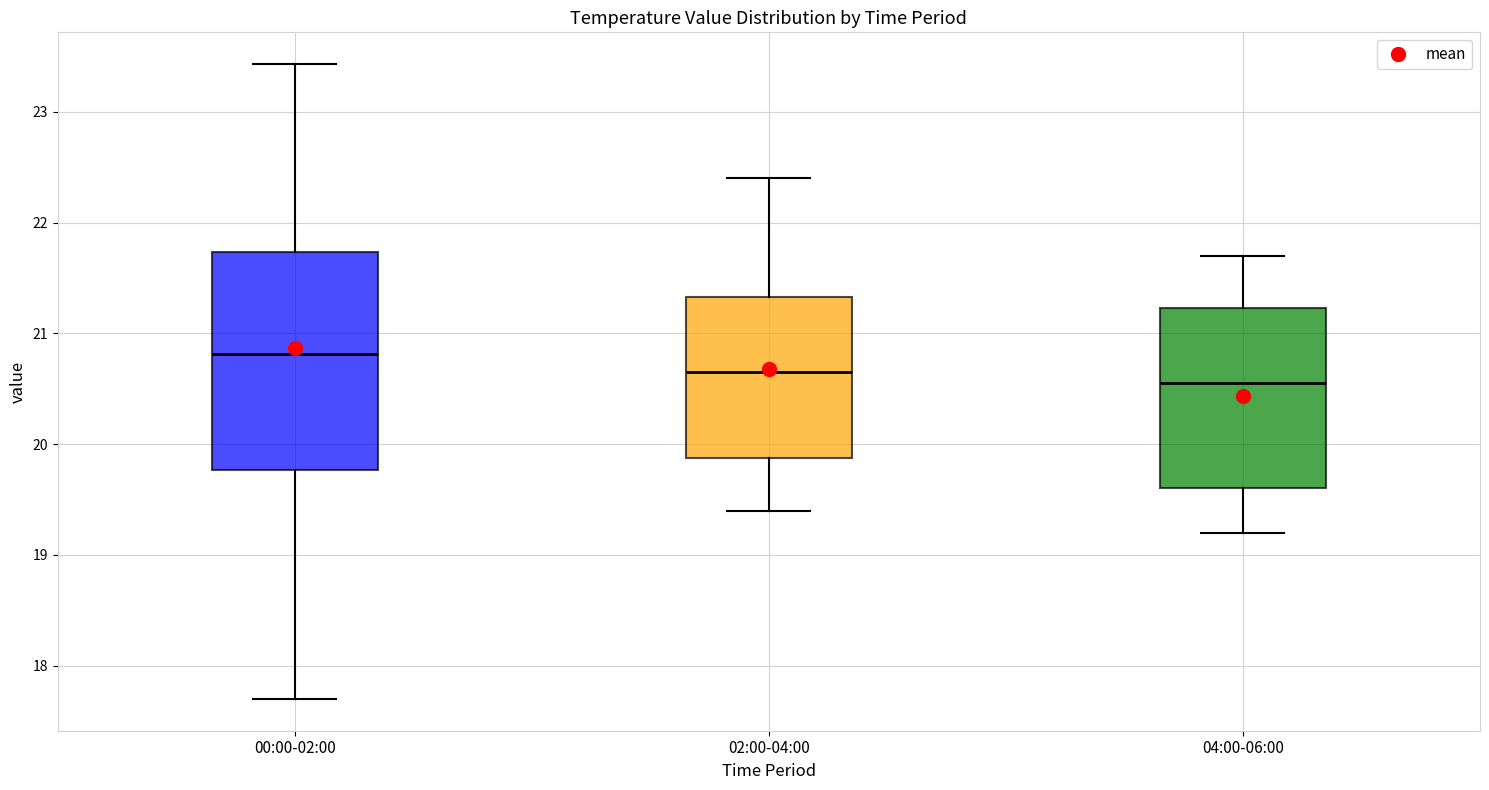

Which box's median line is the highest?

00:00-02:00